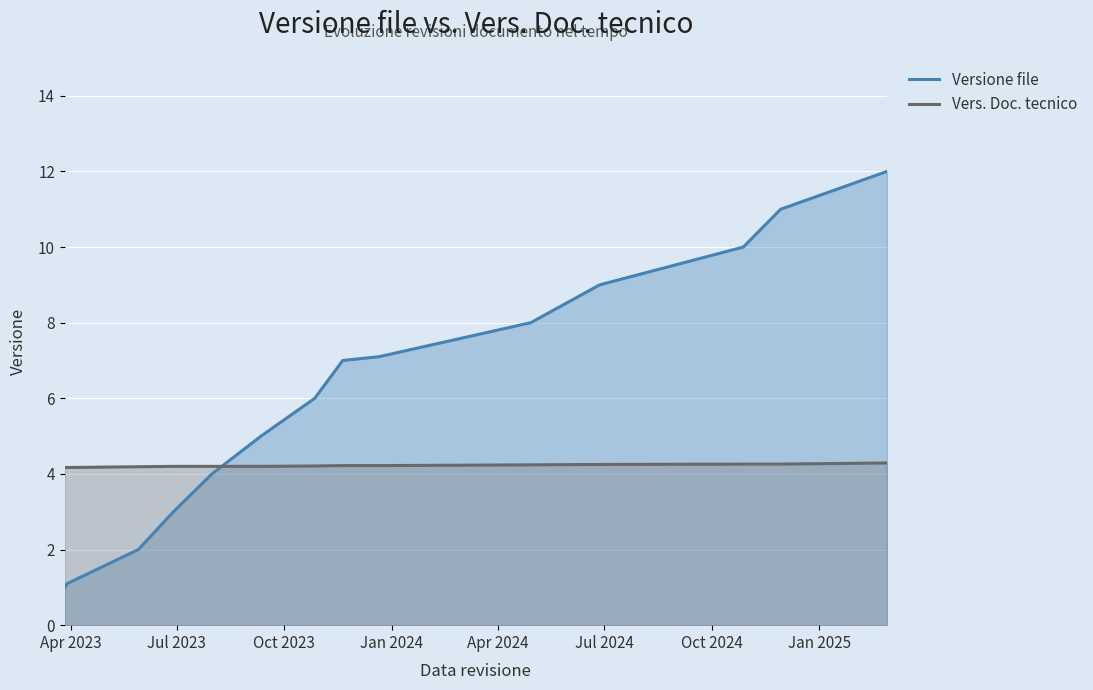

How many times do Versione file and Vers. Doc. tecnico cross each other?

1